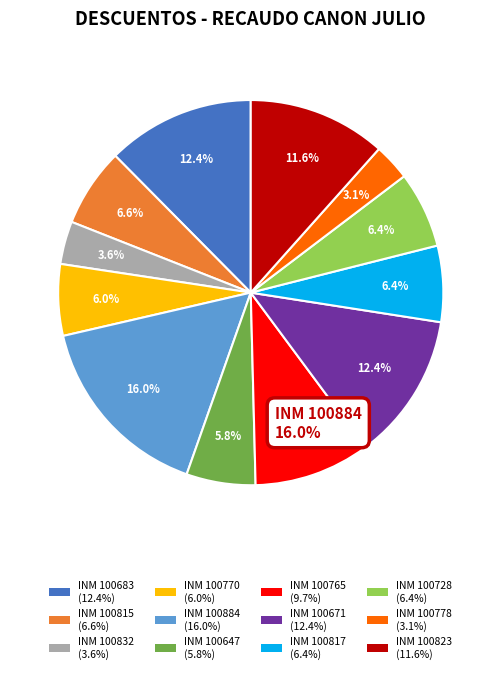

Is there a majority slice in this chart?

No